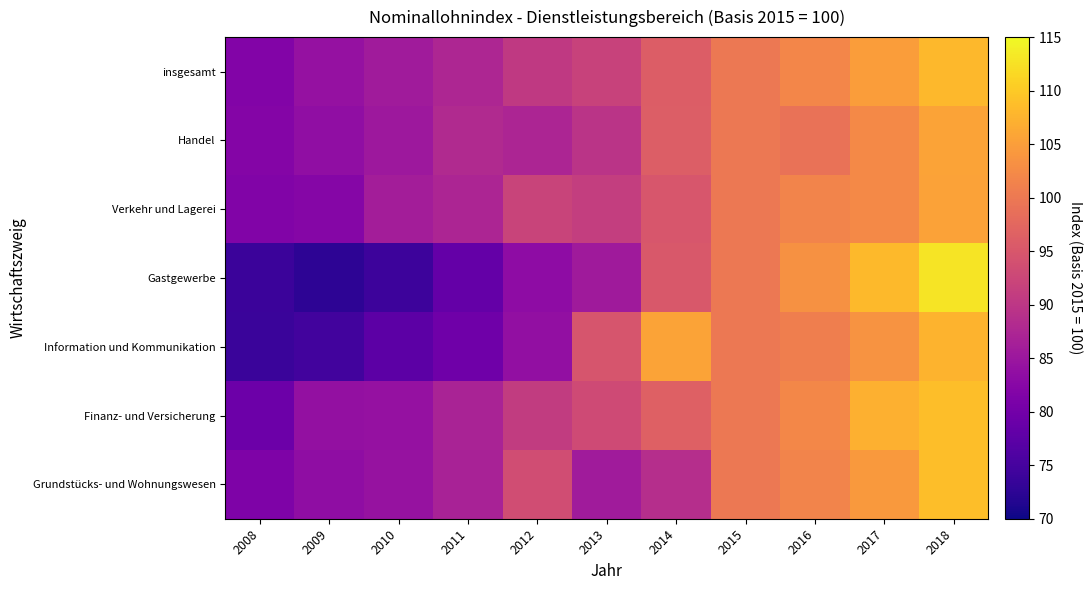

Which series changed the most between 2016 and 2018?

Gastgewerbe